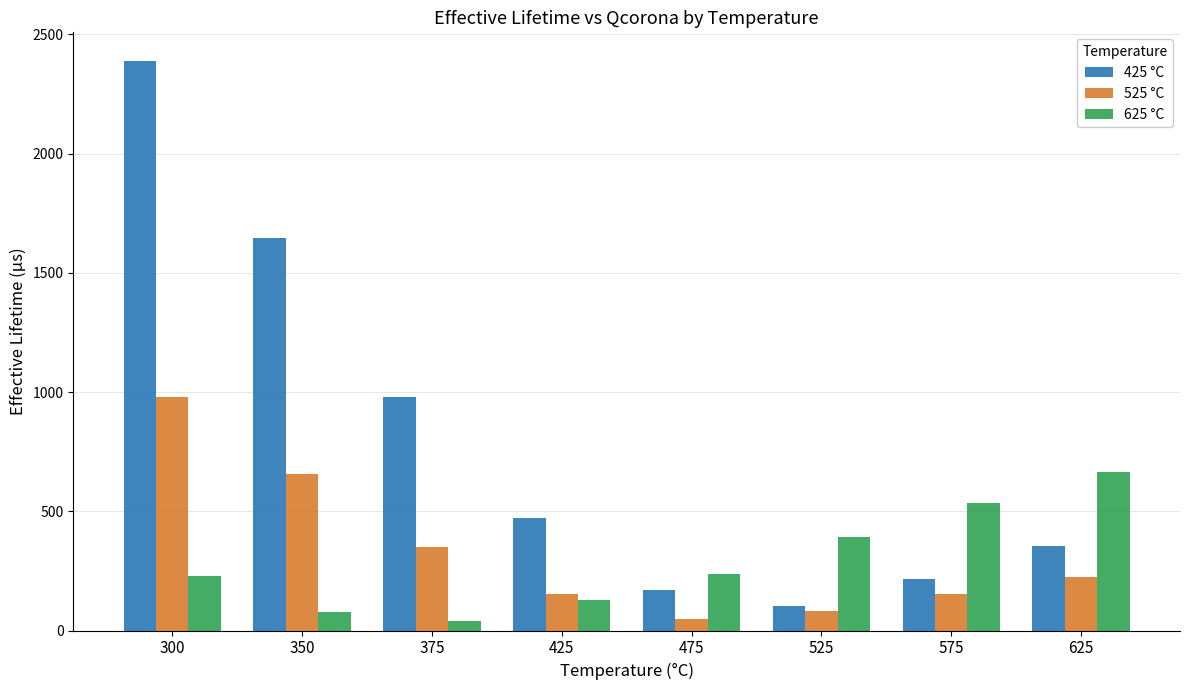

What is the value of the 525 °C bar at the 6th from the left?

80.9